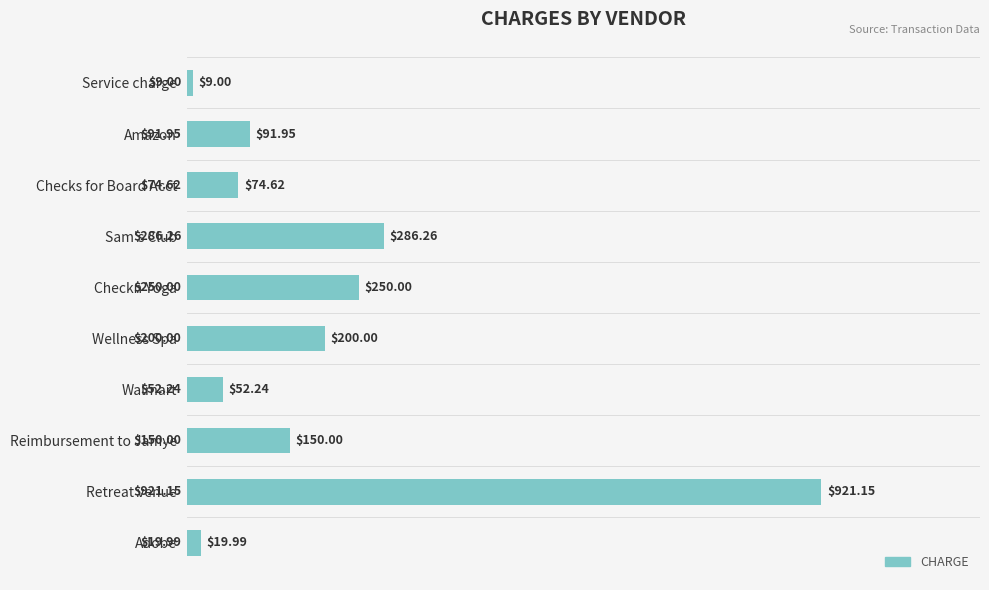

Which label corresponds to the largest value in the chart?

Retreat venue